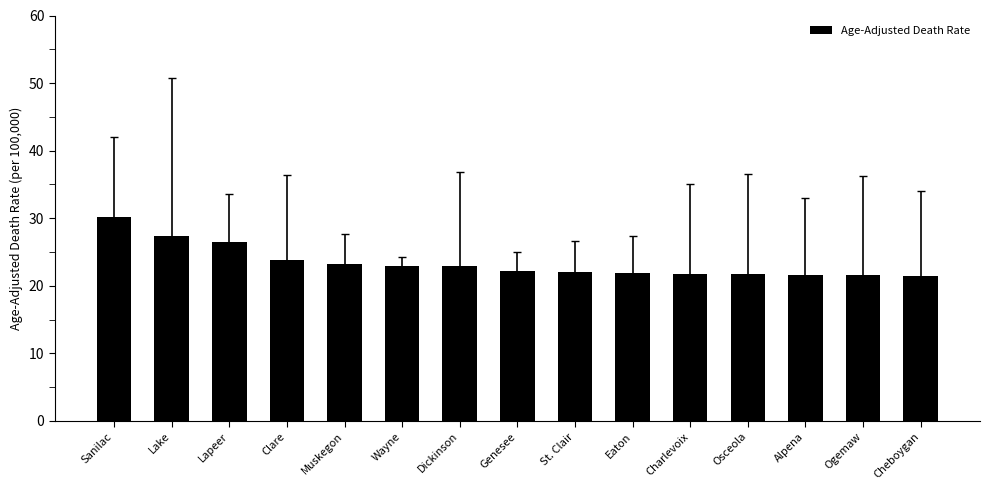

What is the smallest value displayed?

21.5